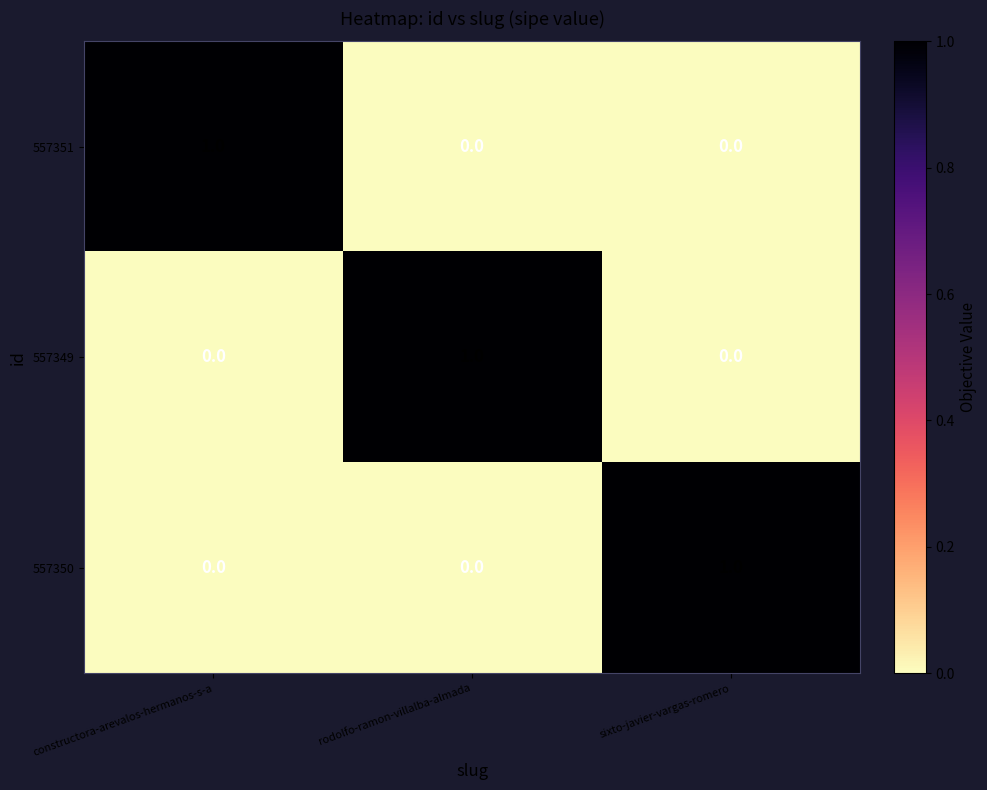

What is the maximum value shown in the chart?

1